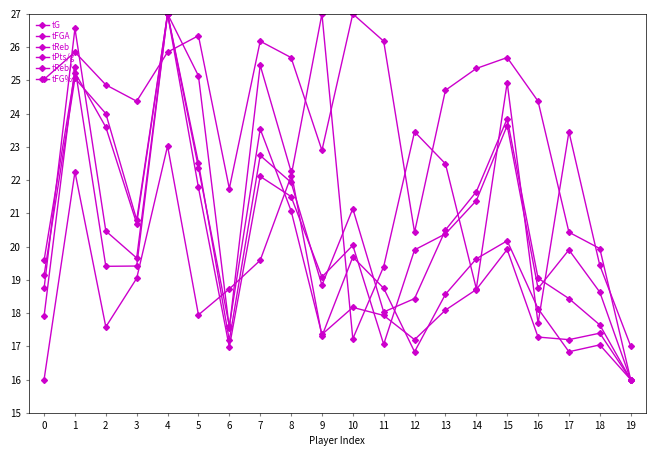

How many lines are shown in the chart?

6